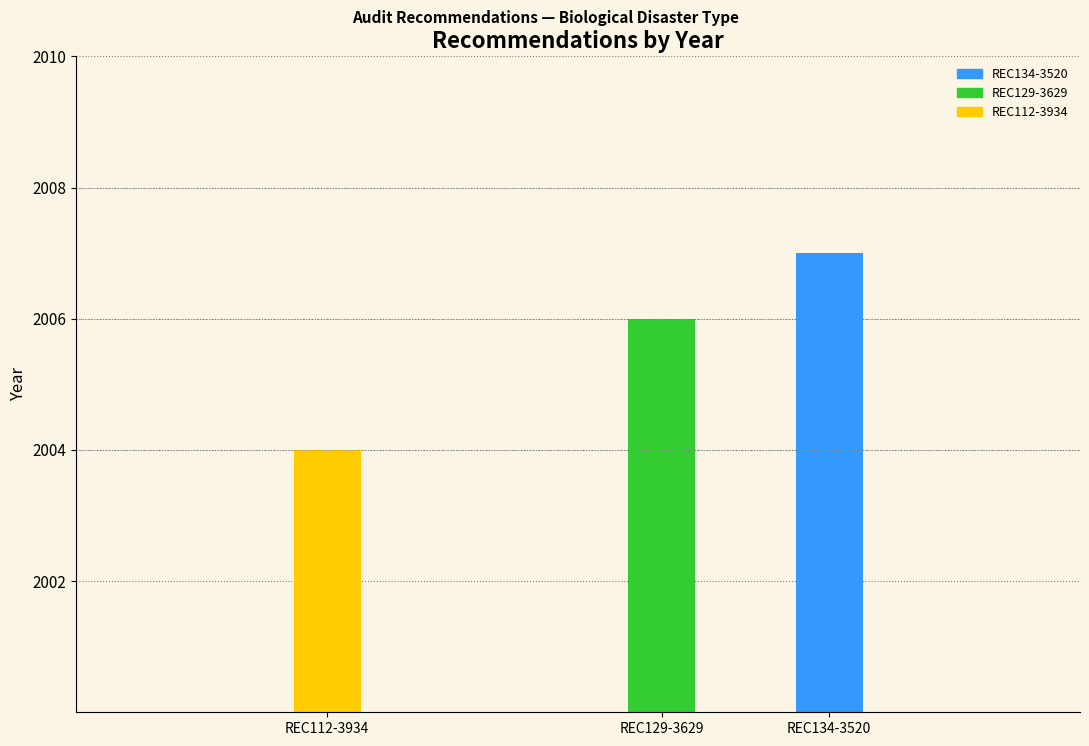

What is the change in value from REC129-3629 to REC112-3934?

-2